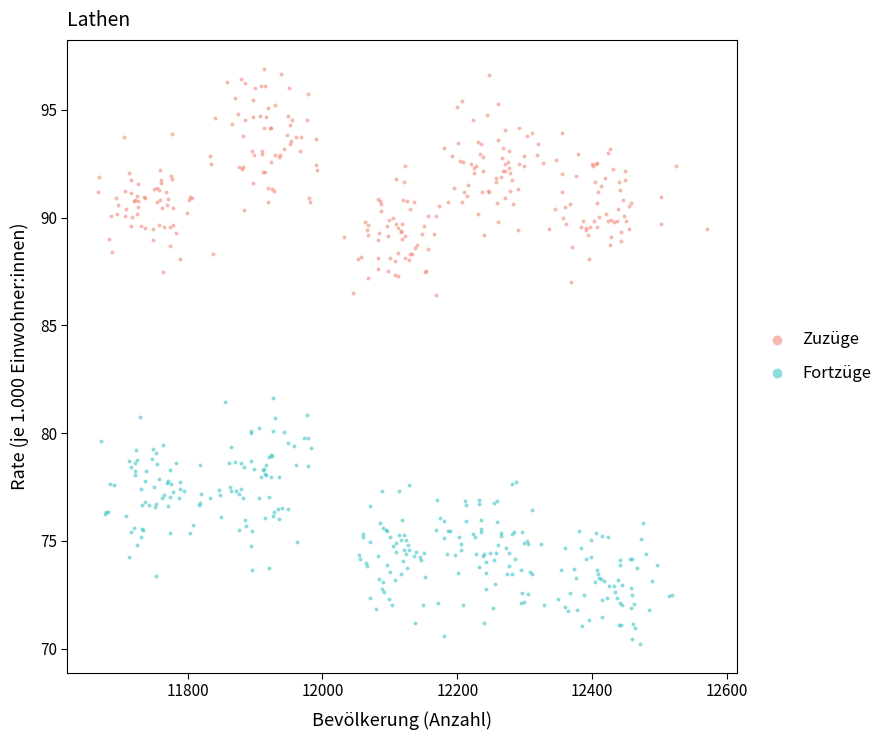

Which series reaches the maximum Y coordinate?

Zuzüge